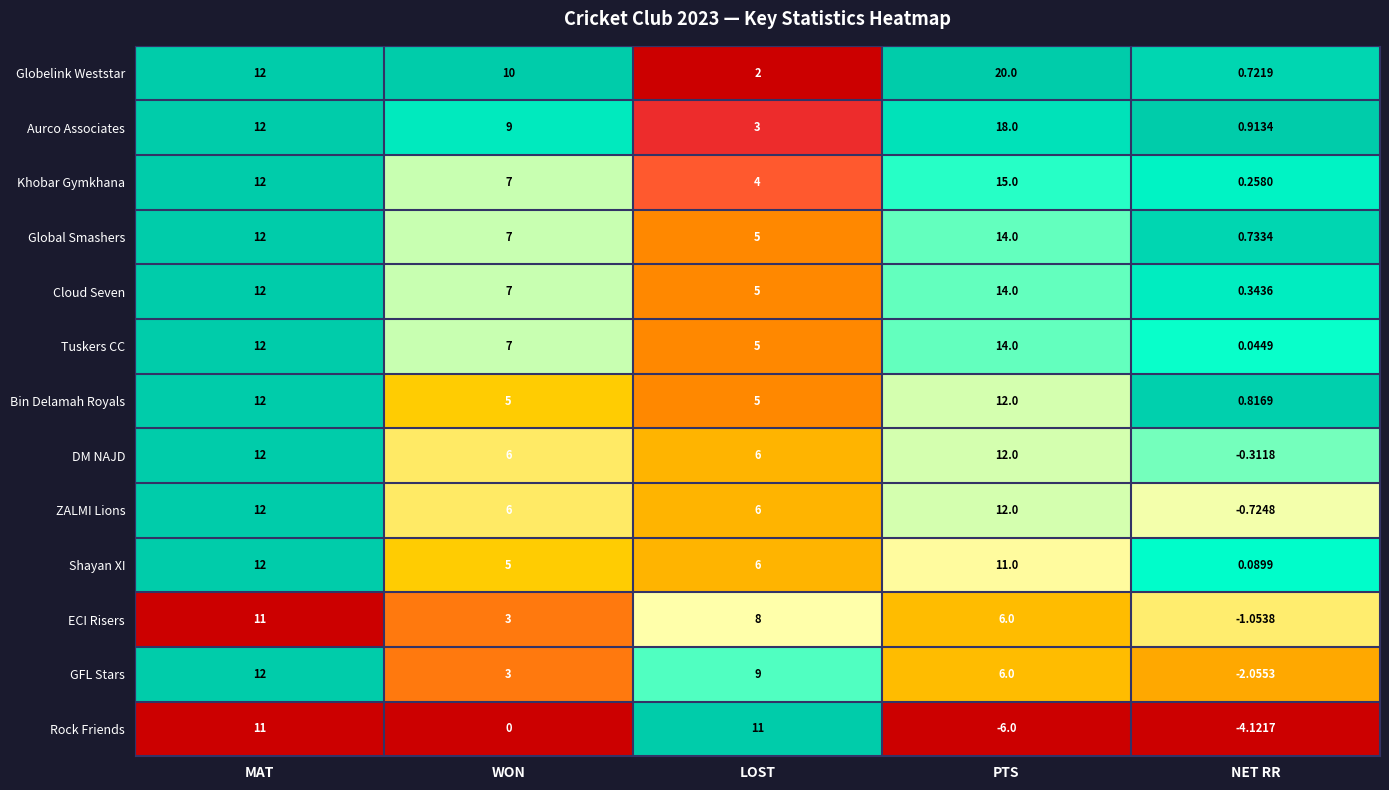

Which category has the highest value across all series?

PTS